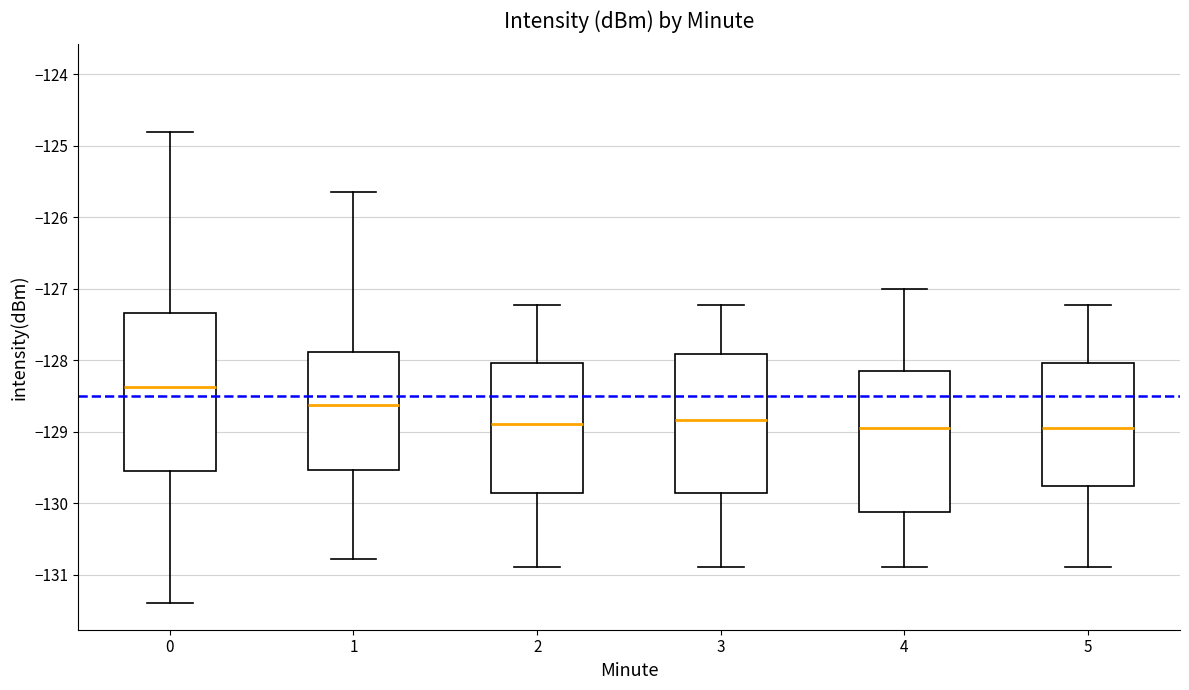

Where is the lower edge of the box at x = 5 on the y-axis? The values are not printed on the chart, so give them approximately, as read against the axis.

-129.8